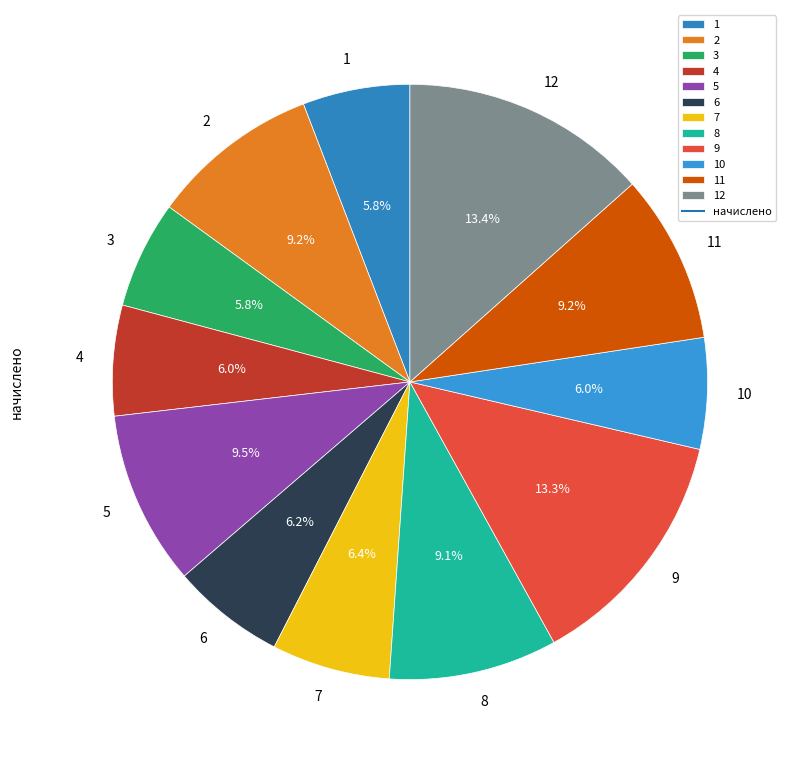

Is 9 the majority of the pie?

No